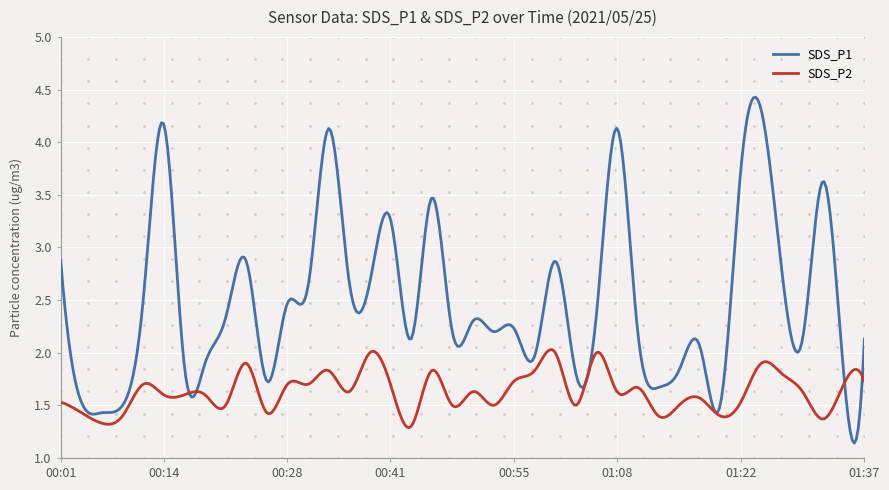

Which series has the largest range (max minus min)?

SDS_P1